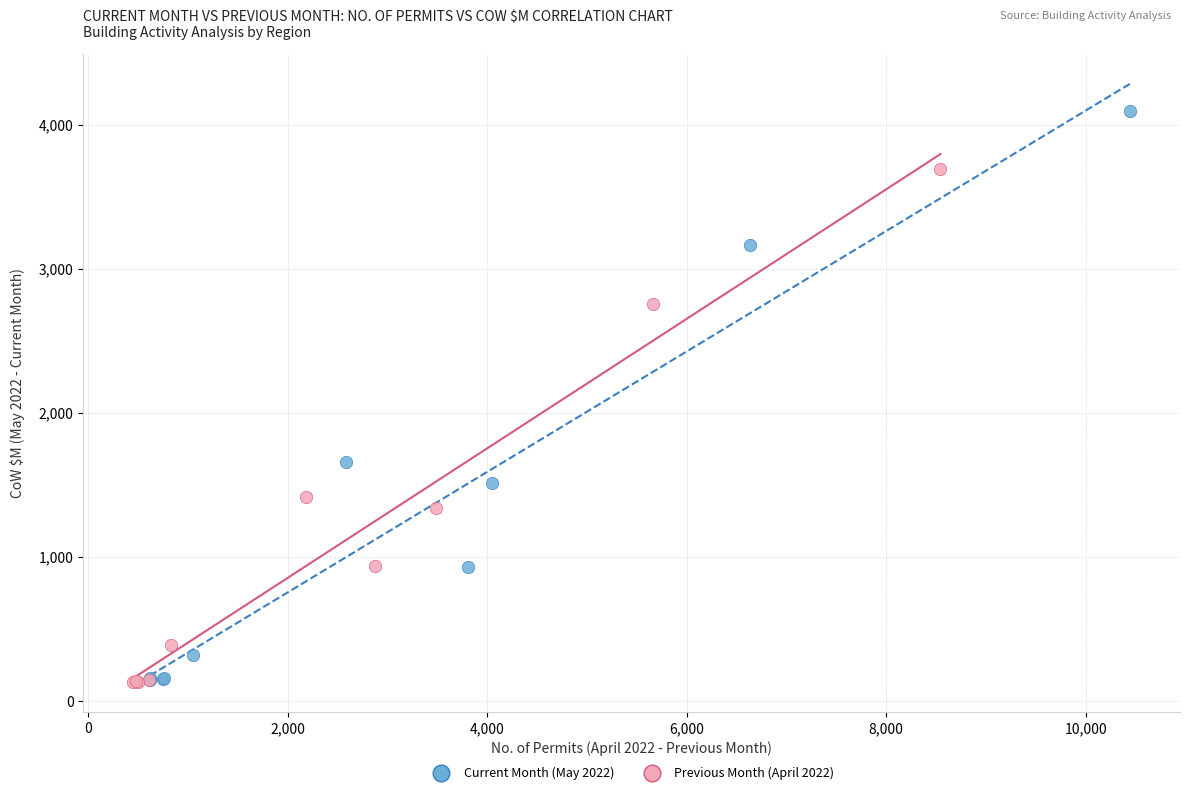

Which series reaches the maximum Y coordinate?

Current Month (May 2022)